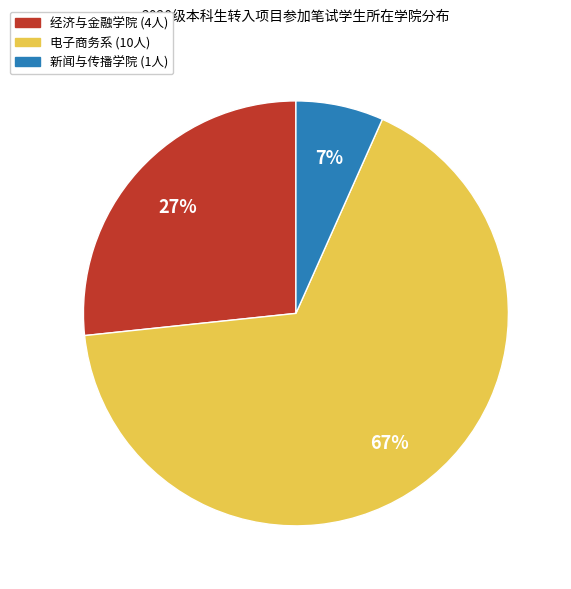

To the nearest percent, what is the average slice percentage?

33%